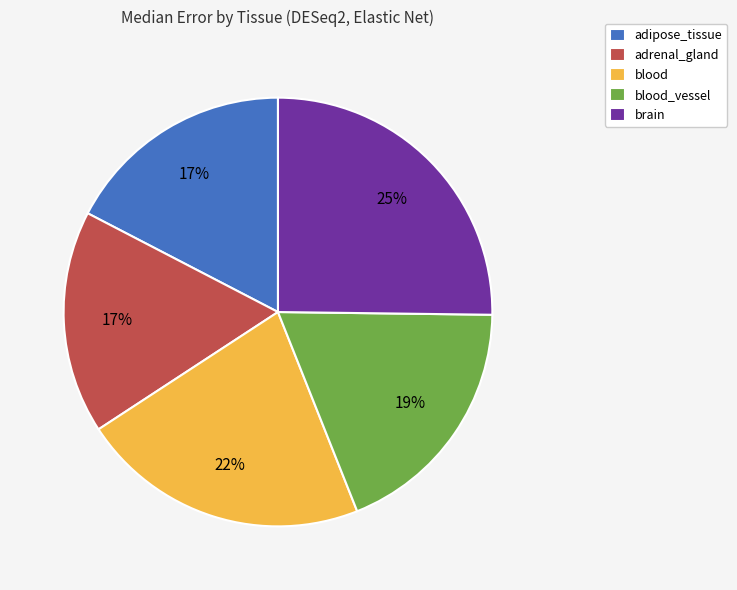

What is the largest slice in the pie chart?

brain